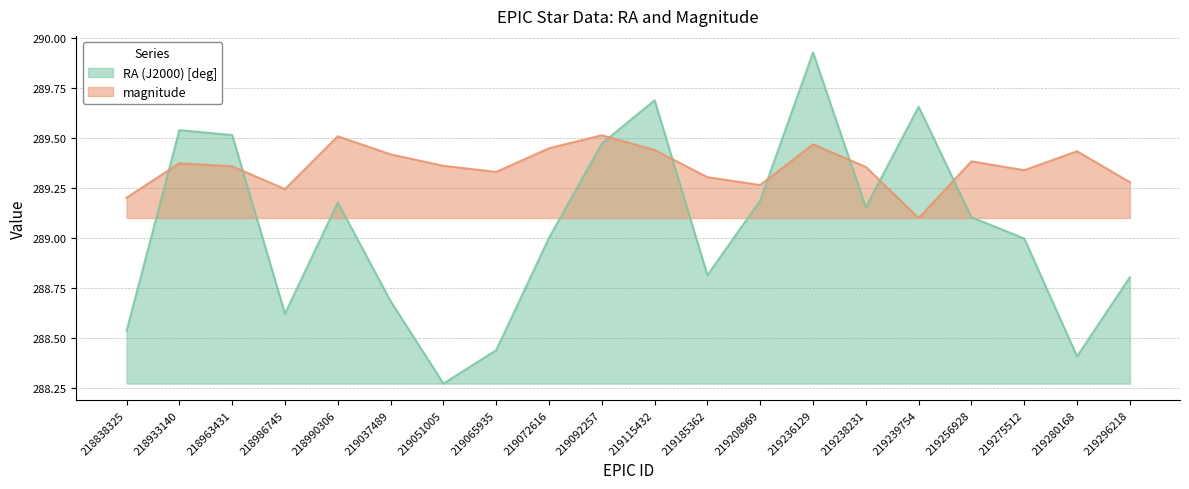

List the series in order of their overall mean, highest first.

magnitude, RA (J2000) [deg]